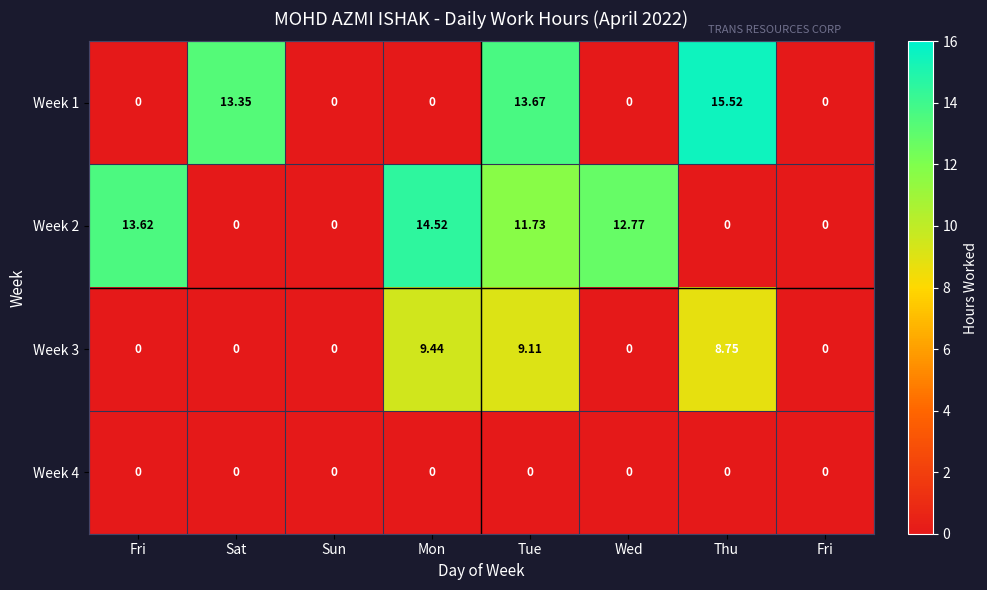

What is the total value across all series at Sat?

13.3